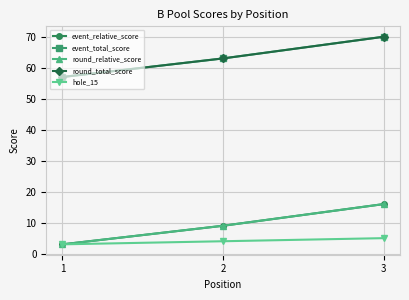

Is this an area chart (filled region under the line)?

No